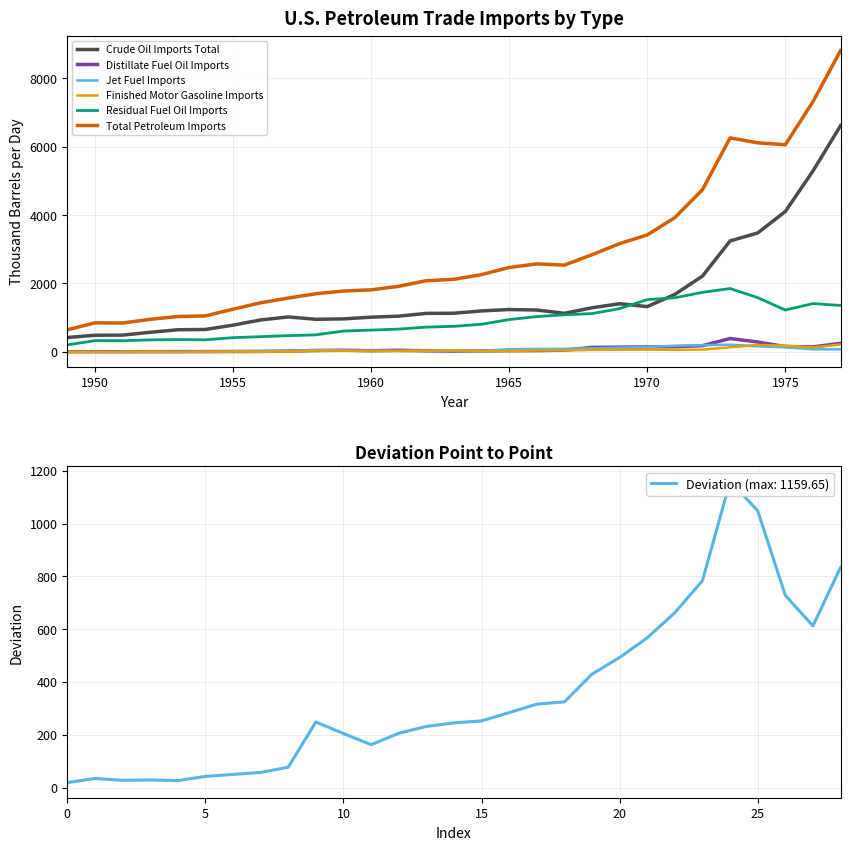

True or false: Total Petroleum Imports and Distillate Fuel Oil Imports intersect in this chart.

False